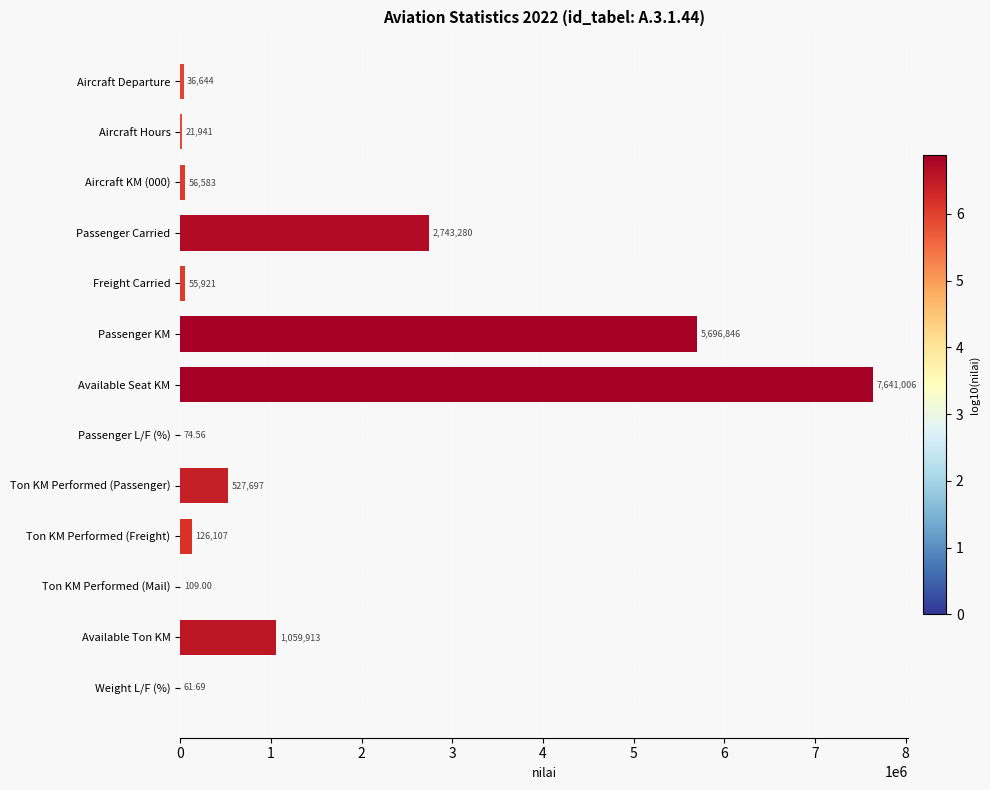

Count the number of data series in this chart.

1